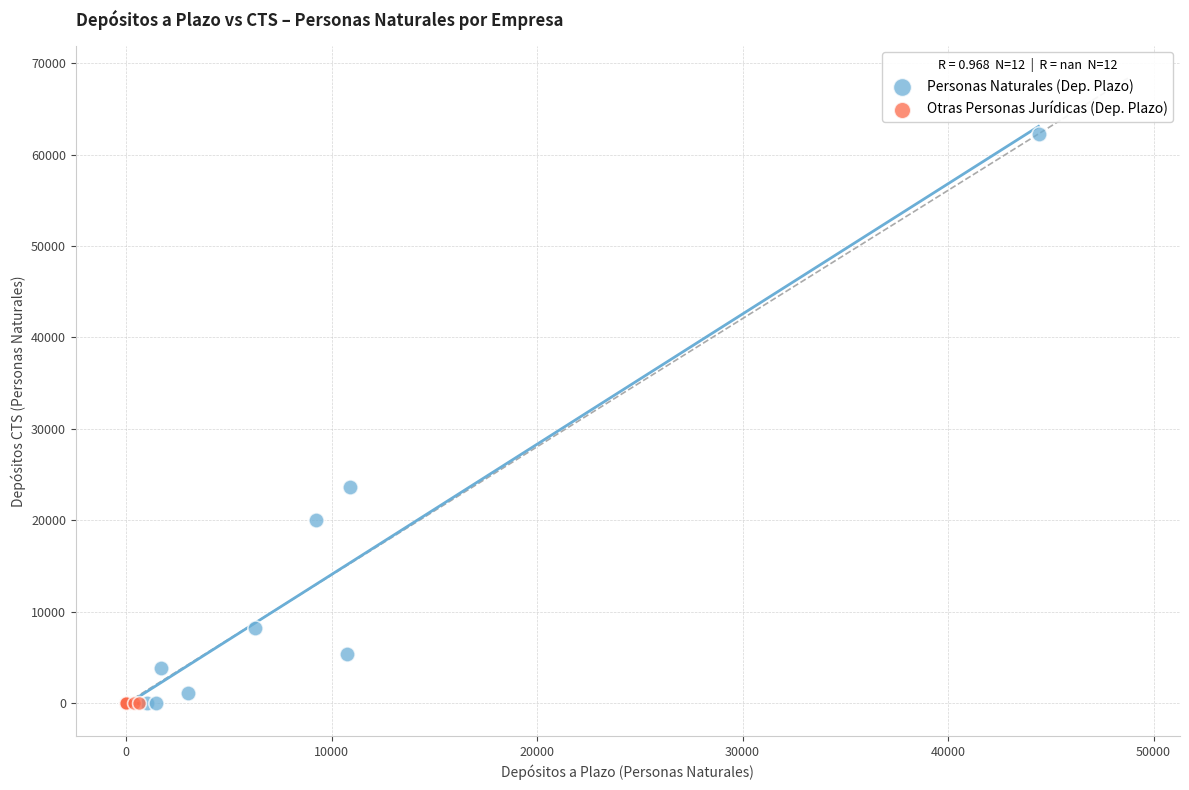

Which series reaches the maximum Y coordinate?

Personas Naturales (Dep. Plazo)